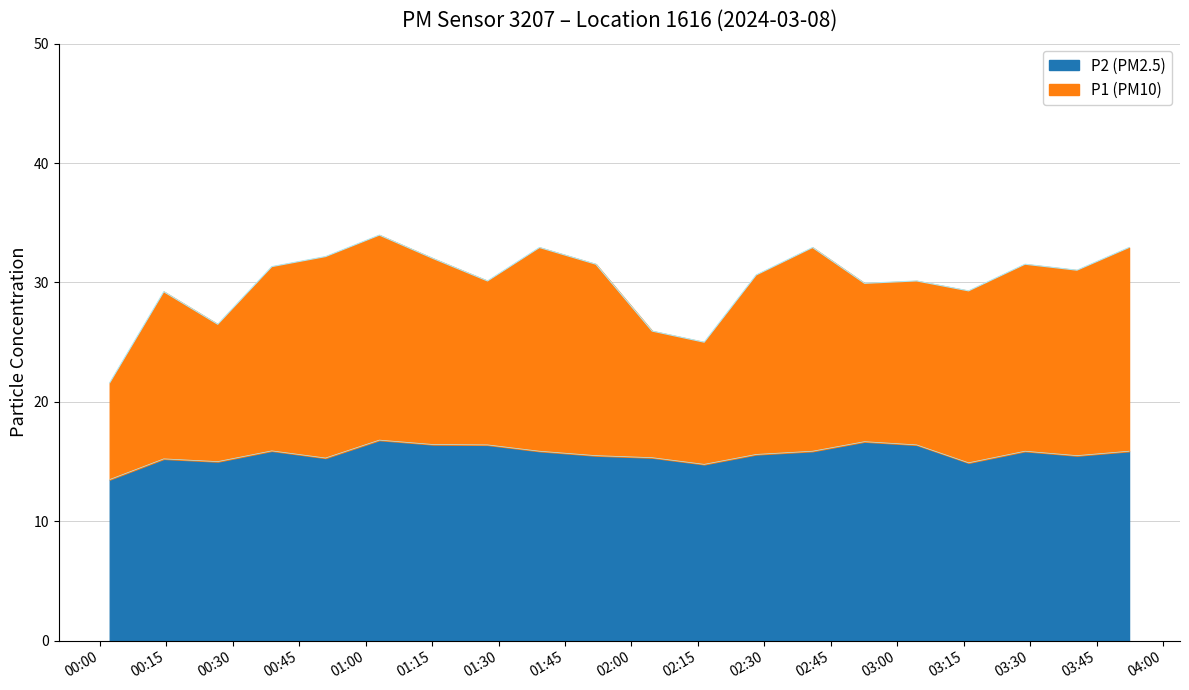

The P2 (PM2.5) series shows 16.4 at 01:27. True or false?

True